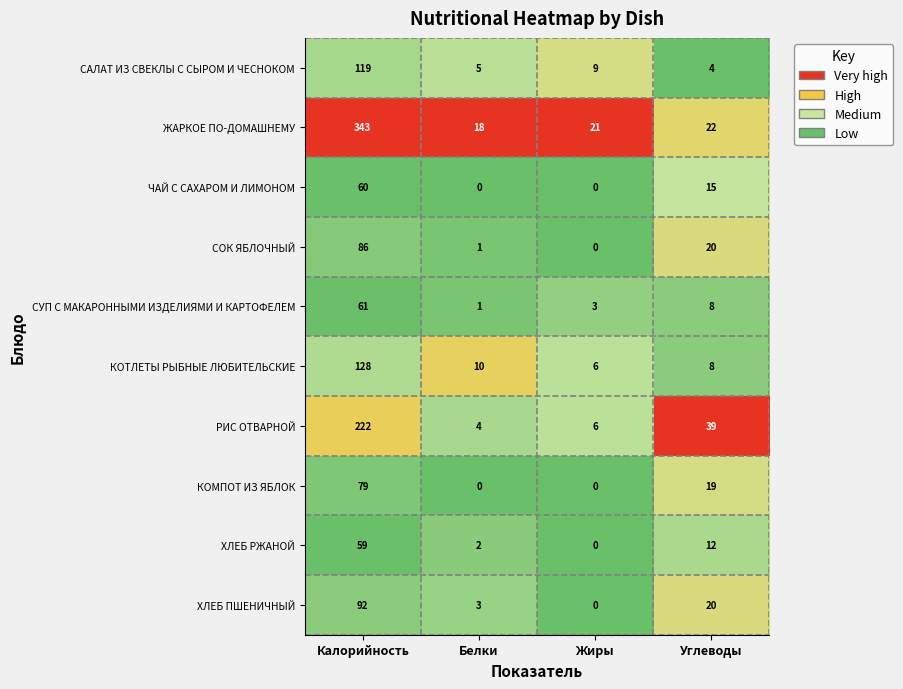

The ЖАРКОЕ ПО-ДОМАШНЕМУ series shows 6 at Белки. True or false?

False